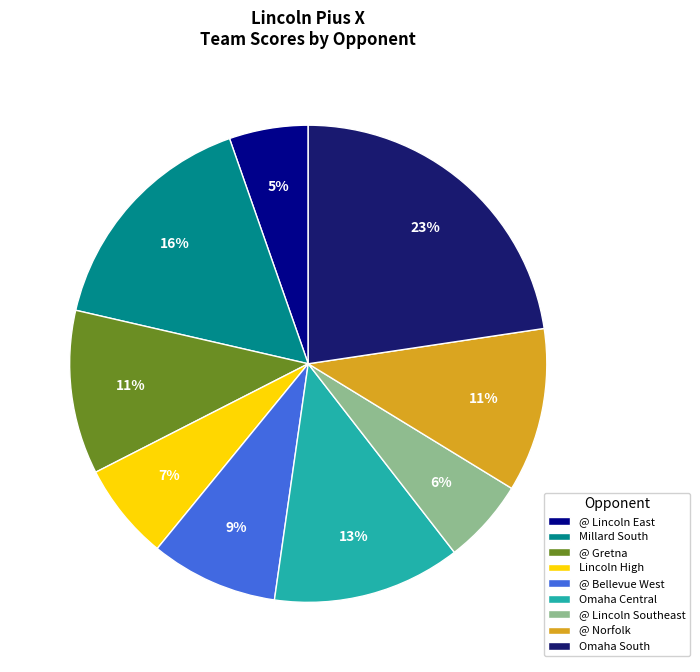

To the nearest percent, what is the average slice percentage?

11%